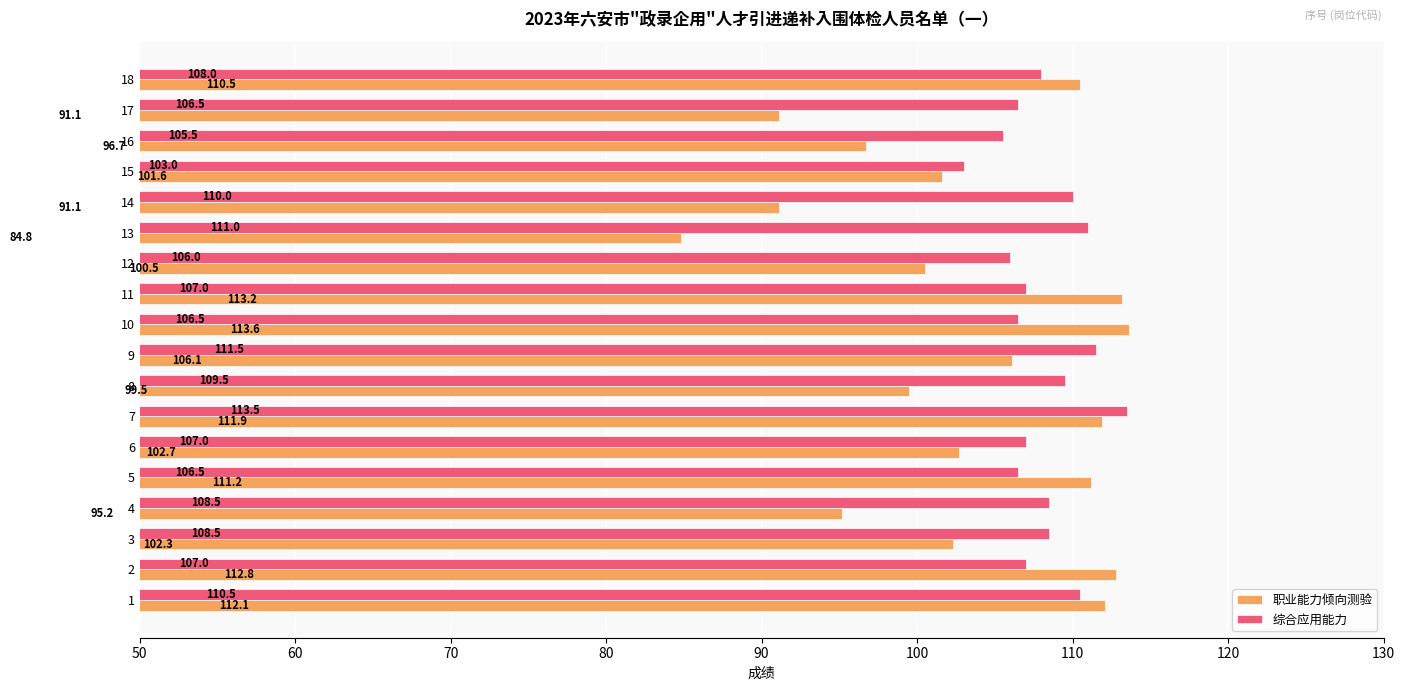

What is the minimum value shown in the chart?

84.8